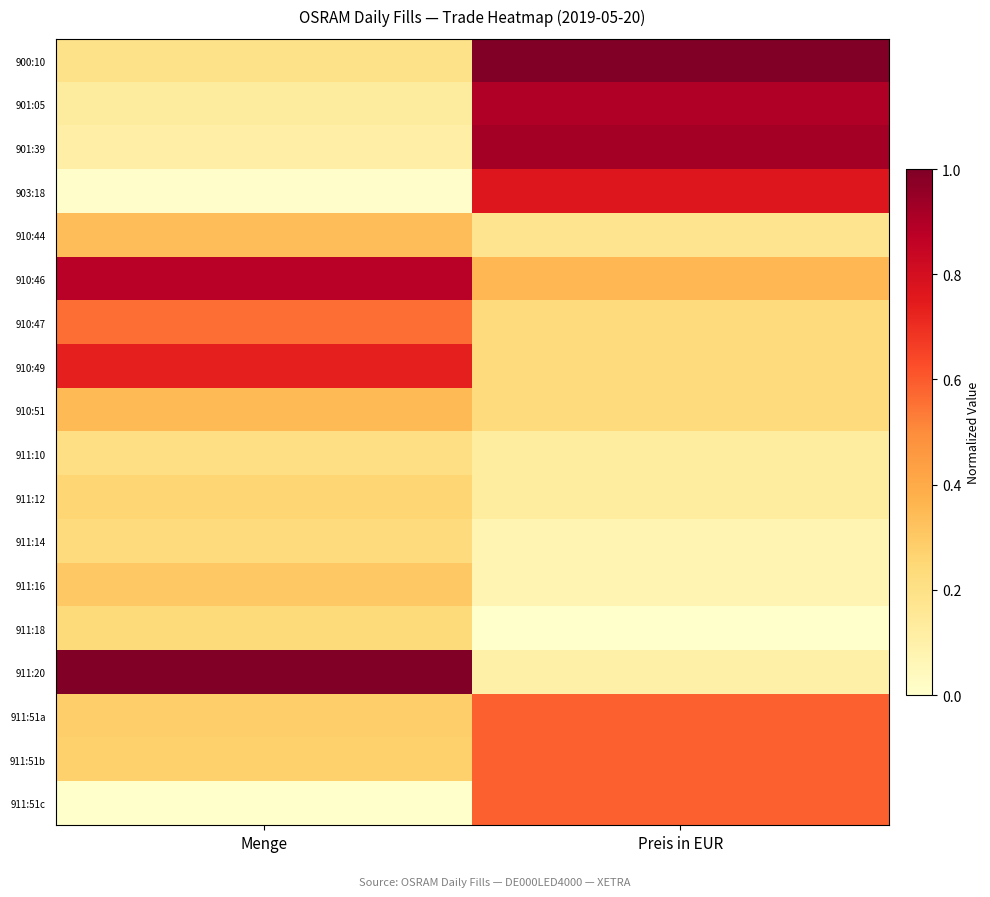

Reading left to right, transcribe all the data shown in this chart.

900:10: Menge=0.2	Preis in EUR=1.0
901:05: Menge=0.1	Preis in EUR=0.9
901:39: Menge=0.1	Preis in EUR=0.9
903:18: Menge=0.0	Preis in EUR=0.8
910:44: Menge=0.3	Preis in EUR=0.2
910:46: Menge=0.9	Preis in EUR=0.4
910:47: Menge=0.6	Preis in EUR=0.2
910:49: Menge=0.7	Preis in EUR=0.2
910:51: Menge=0.3	Preis in EUR=0.2
911:10: Menge=0.2	Preis in EUR=0.1
911:12: Menge=0.3	Preis in EUR=0.1
911:14: Menge=0.2	Preis in EUR=0.1
911:16: Menge=0.3	Preis in EUR=0.1
911:18: Menge=0.2	Preis in EUR=0.0
911:20: Menge=1.0	Preis in EUR=0.1
911:51a: Menge=0.3	Preis in EUR=0.6
911:51b: Menge=0.3	Preis in EUR=0.6
911:51c: Menge=0.0	Preis in EUR=0.6